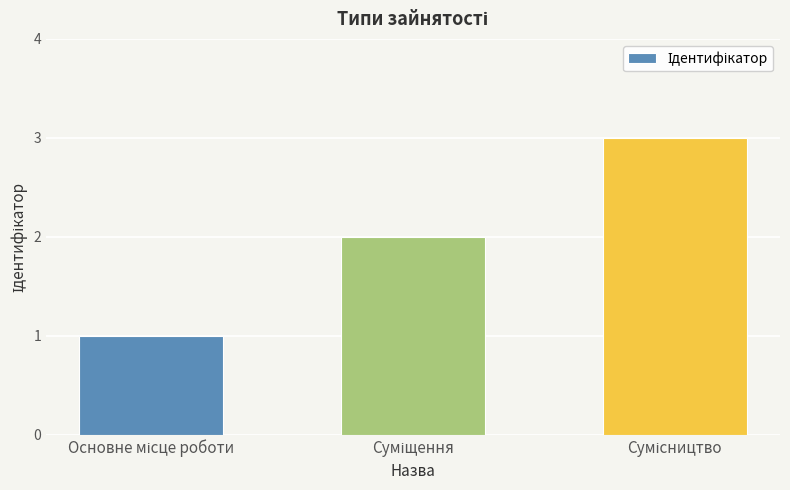

What is the sum of all values?

6